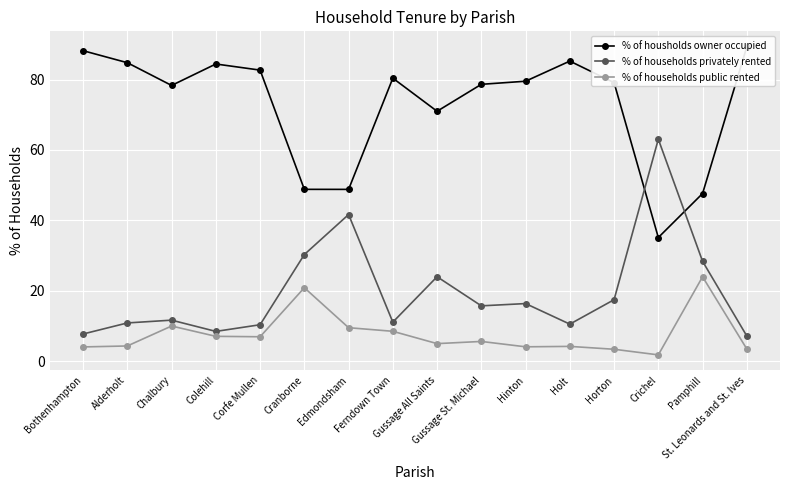

The value of % of households public rented at Holt is 4.2. True or false?

True